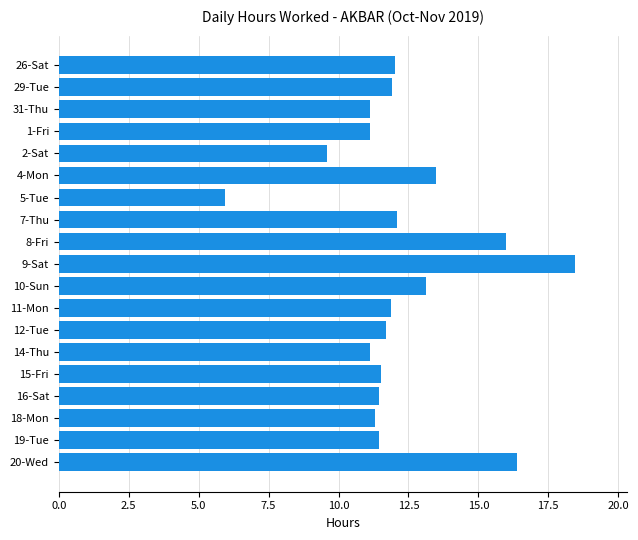

What is the change in value from 2-Sat to 19-Tue?

+1.8